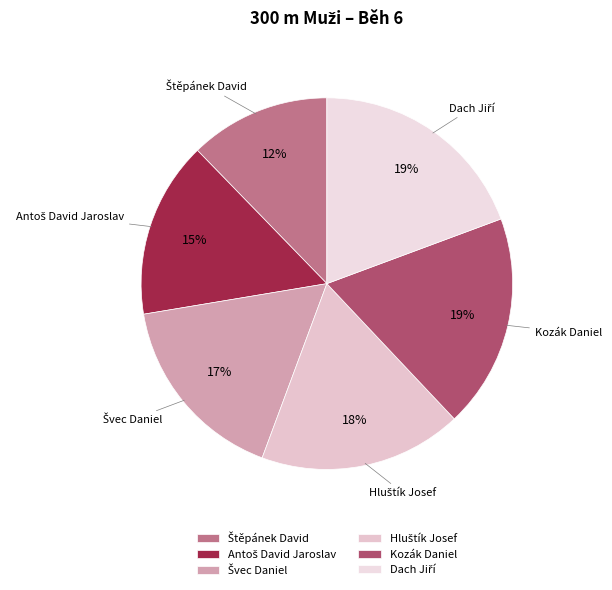

Does any single category account for the majority?

No